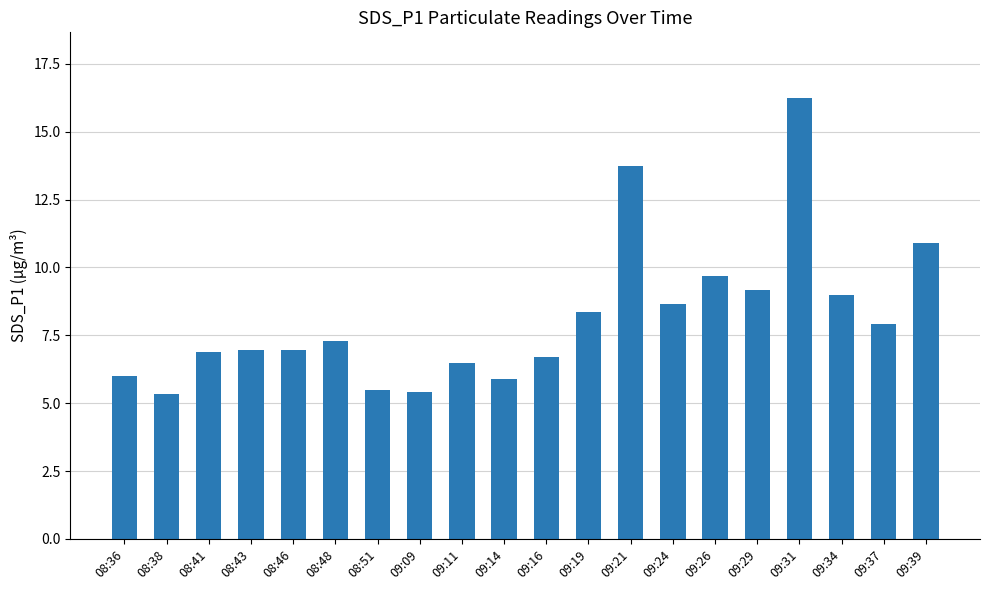

What is the label of the 8th bar from the right?

09:21